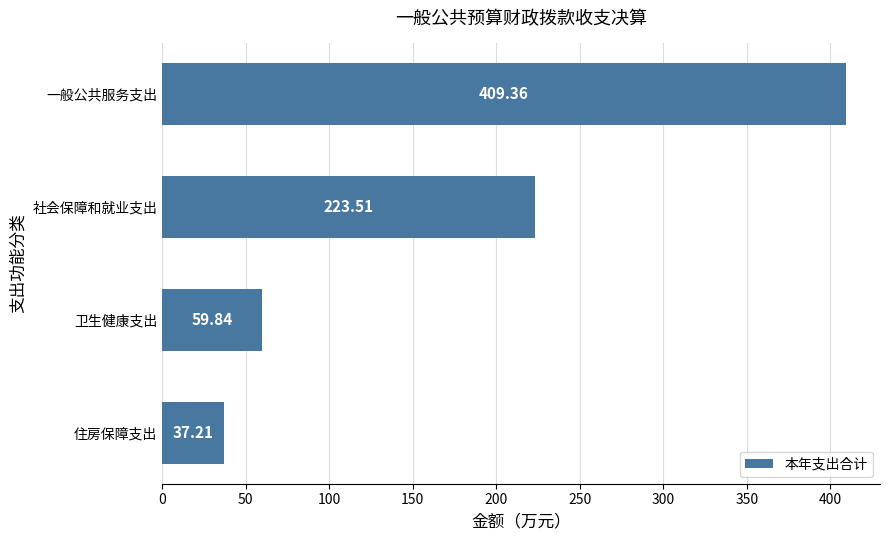

What is the sum of the values at 卫生健康支出 and 住房保障支出?

97.1